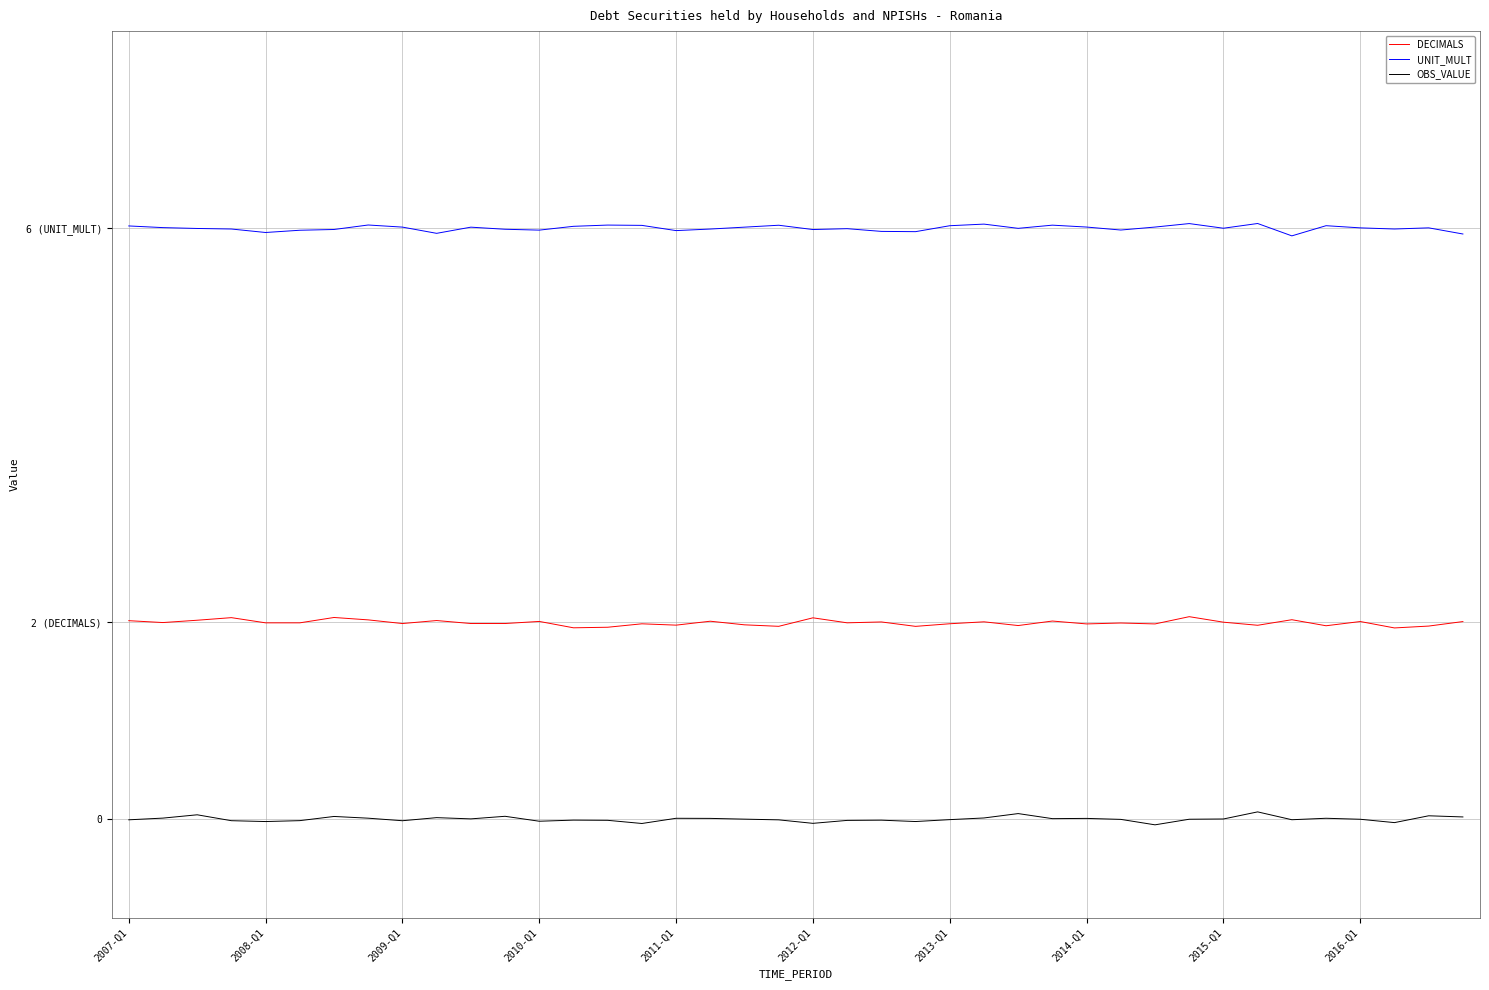

In OBS_VALUE, how many points are higher than both neighbors (excluding endpoints)?

12